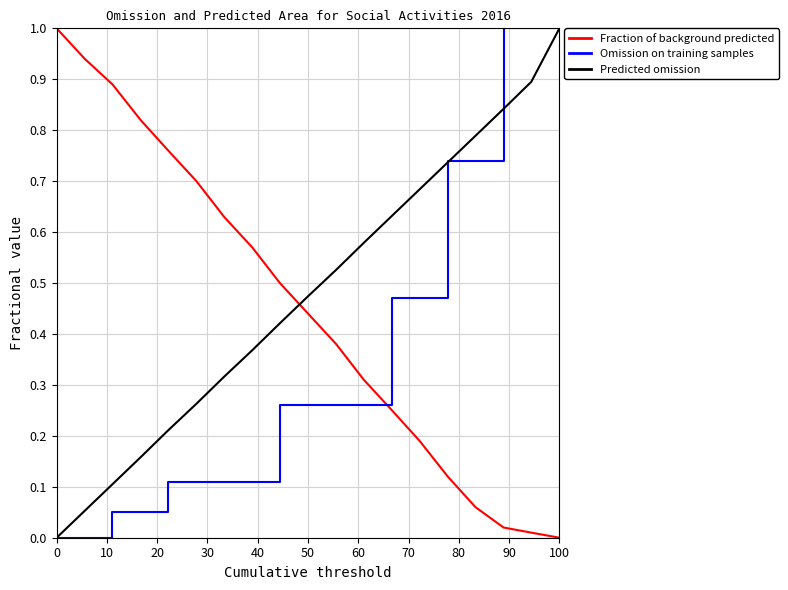

How many times do Fraction of background predicted and Predicted omission cross each other?

1